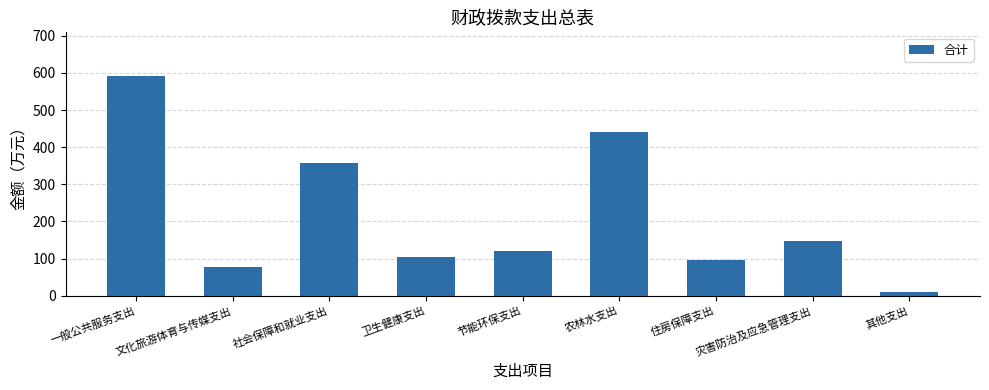

What is the change in value from 社会保障和就业支出 to 节能环保支出?

-237.5